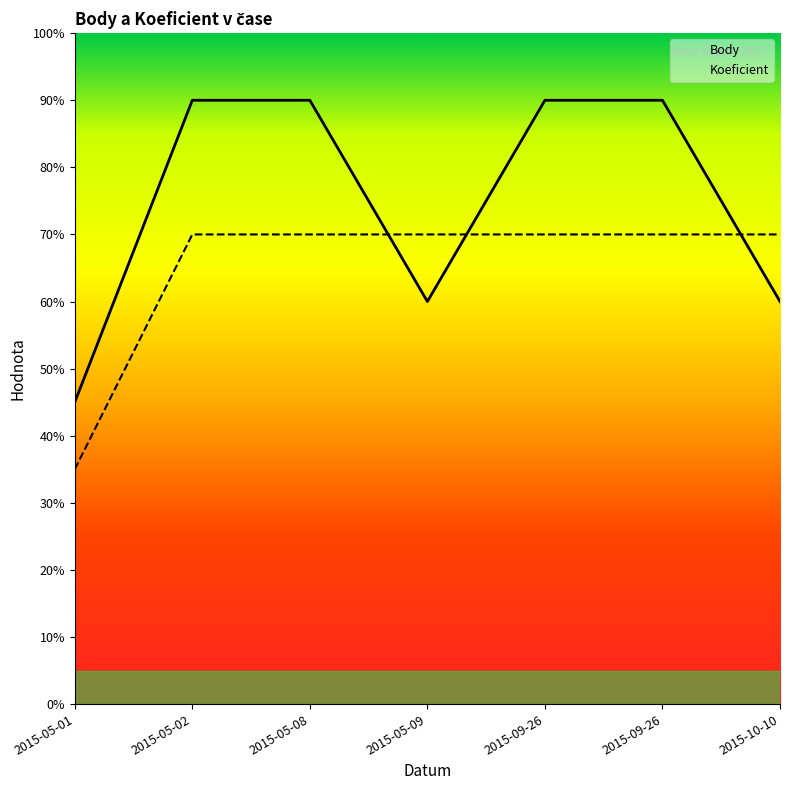

List the series in order of their peak value, highest first.

Body, Koeficient